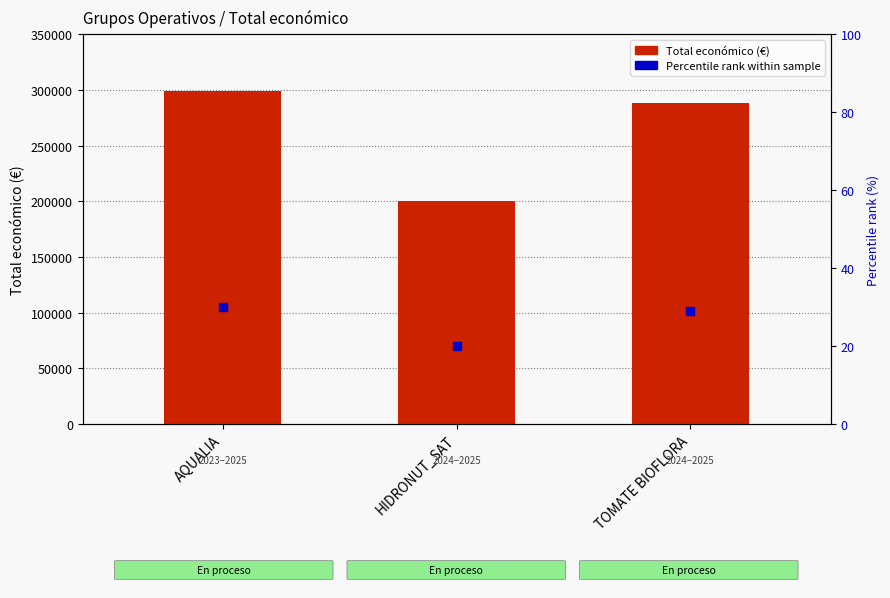

Is it true that the value at HIDRONUT_SAT is 277171?

False